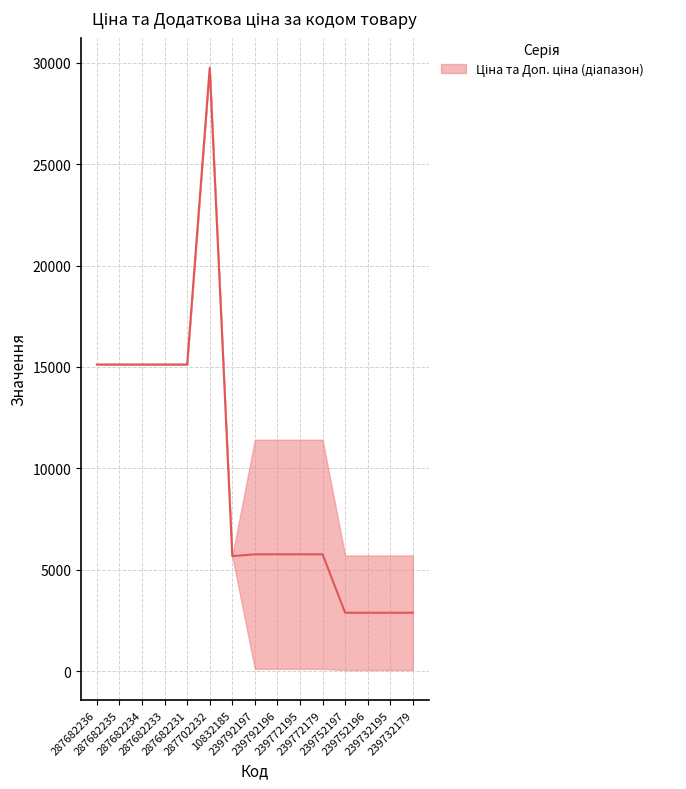

How many lines are shown in the chart?

1